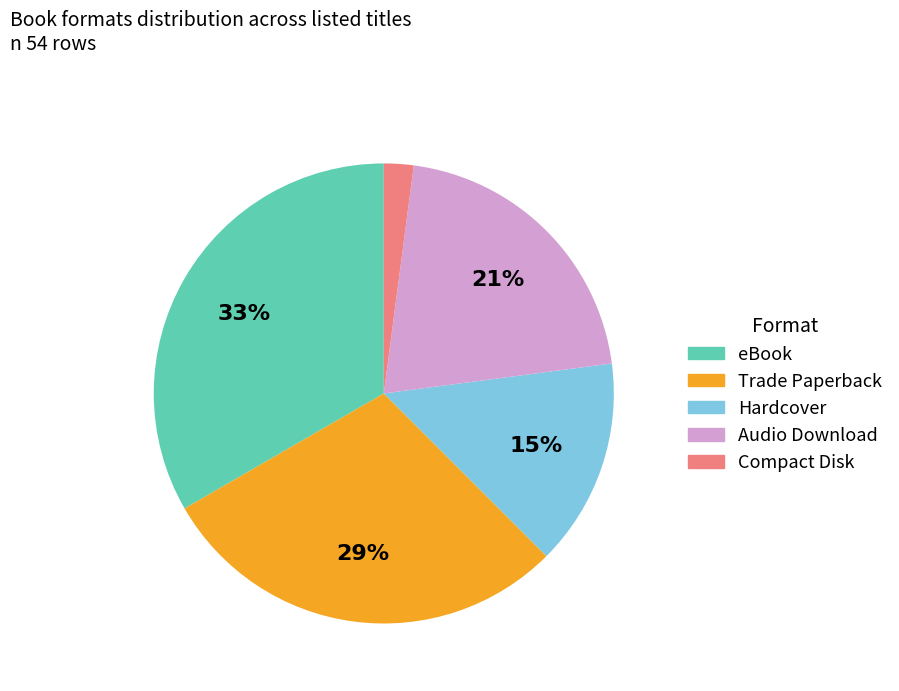

Do eBook and Audio Download together represent more than half of the pie?

Yes